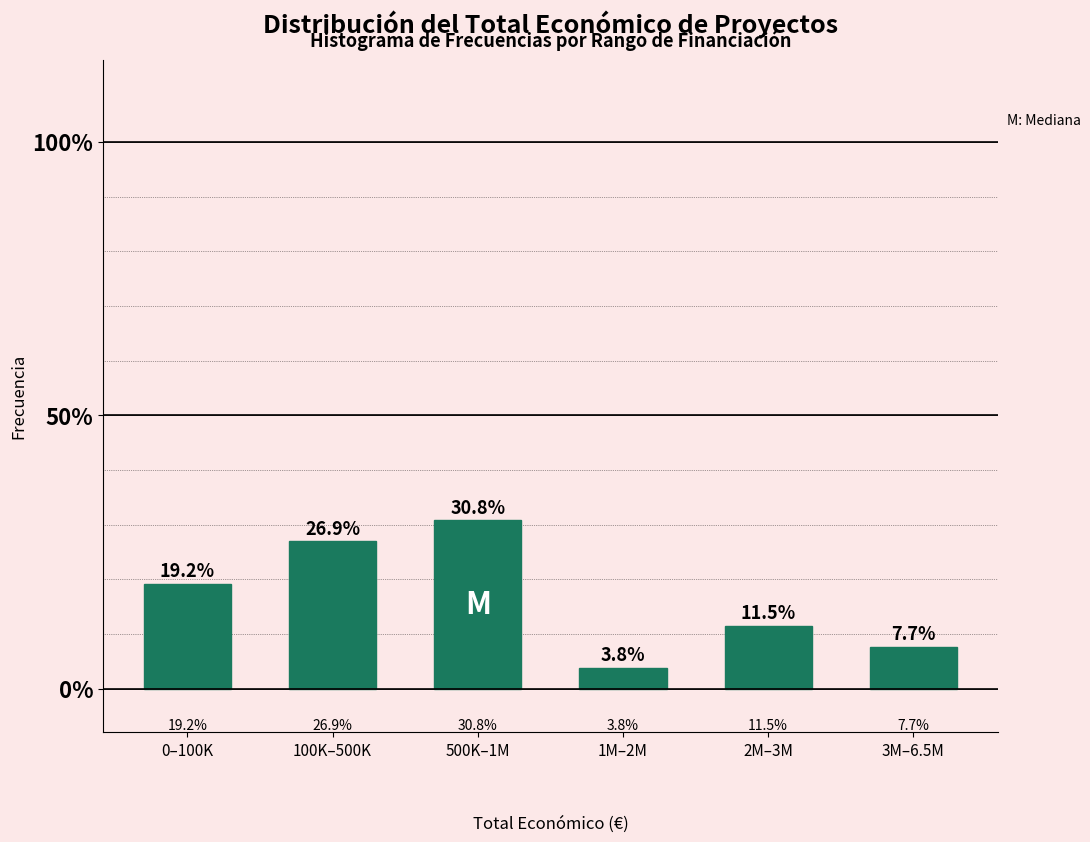

Reading left to right, list all the values displayed in this chart.

19.2	26.9	30.8	3.8	11.5	7.7